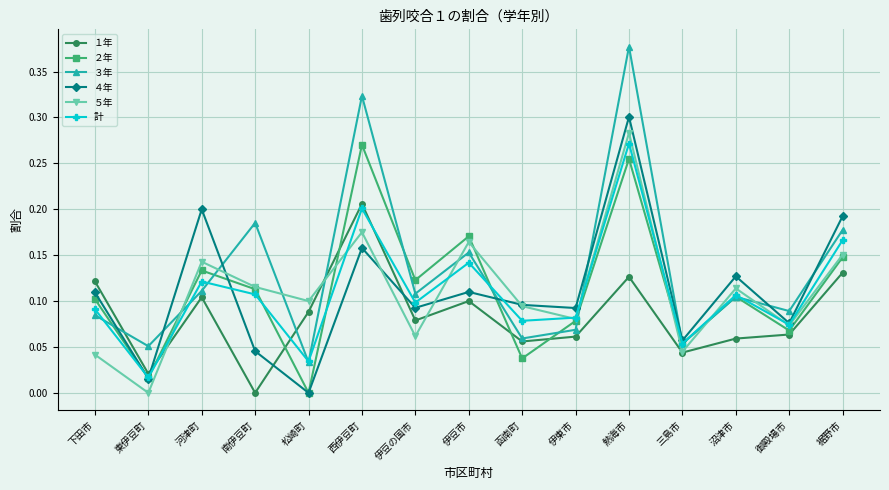

What is the sum of all 計 values?

1.6